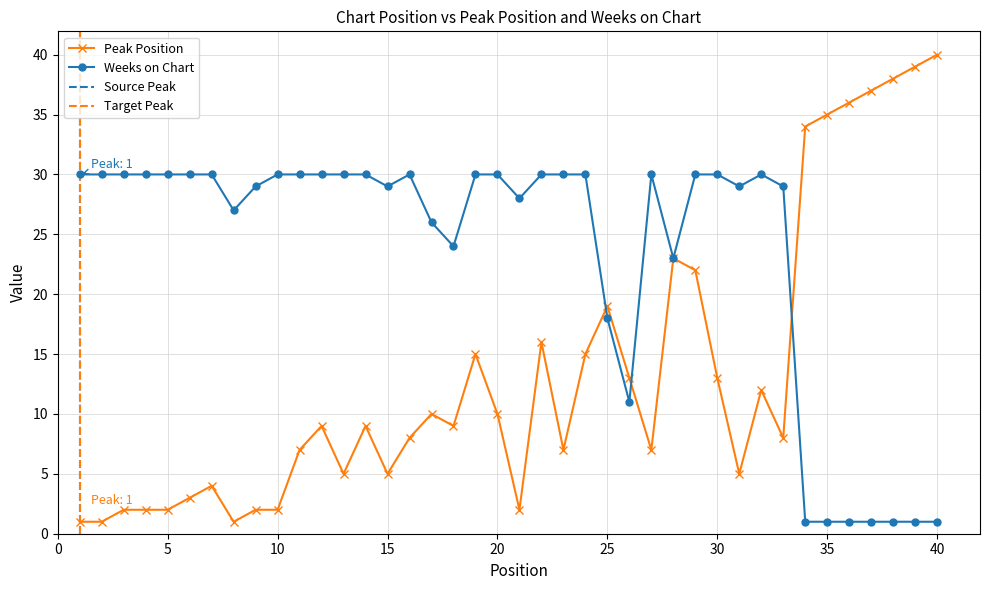

True or false: Peak Position has more than 2 points higher than both neighbors.

True